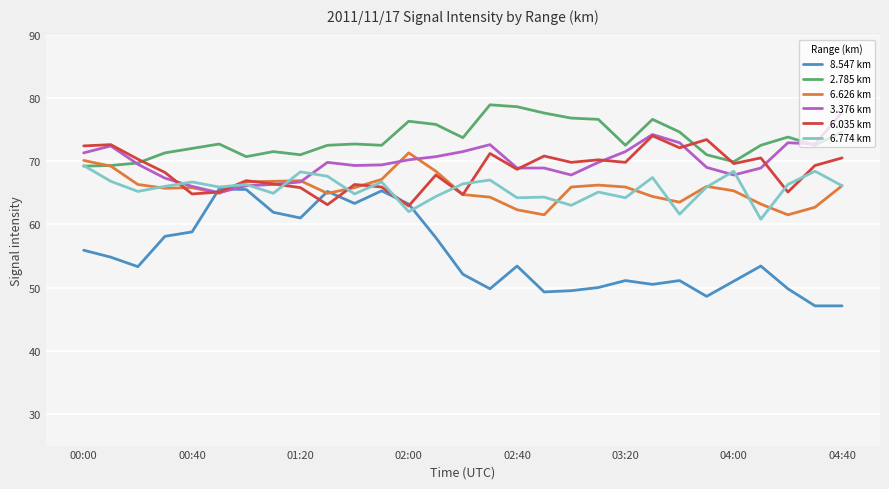

What is the difference between the maximum and minimum values in the 6.035 km series?

11.1